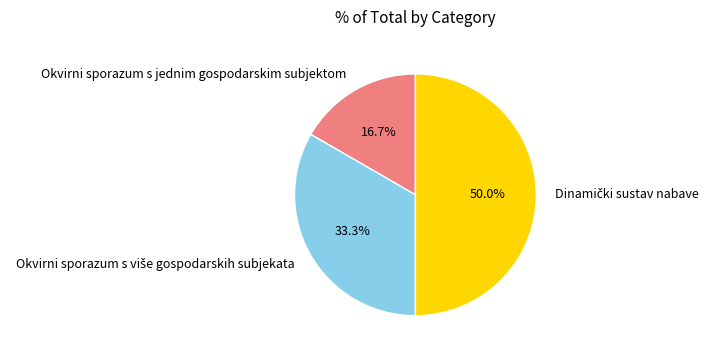

To the nearest percent, what is the difference between the largest and smallest slice percentages?

33%